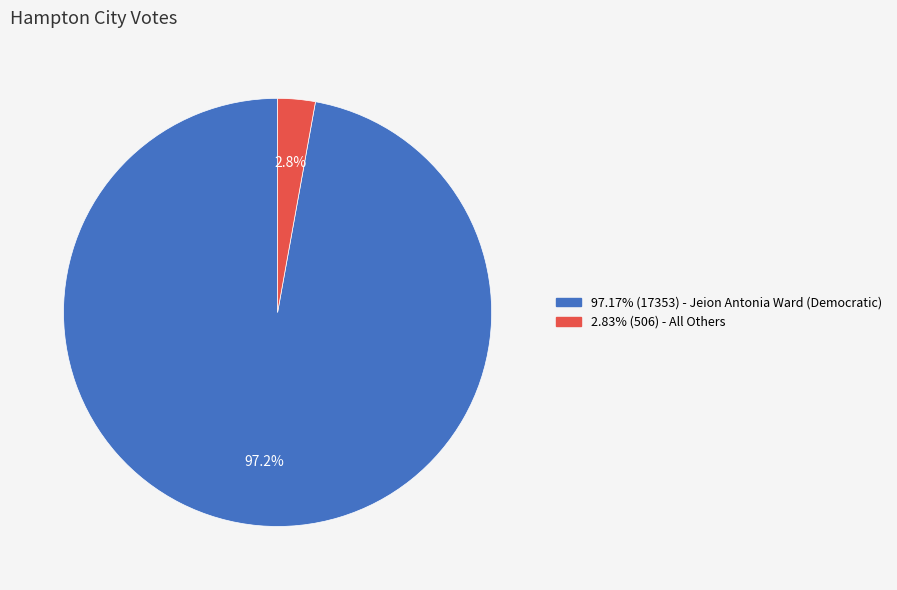

Does any single category account for the majority?

Yes